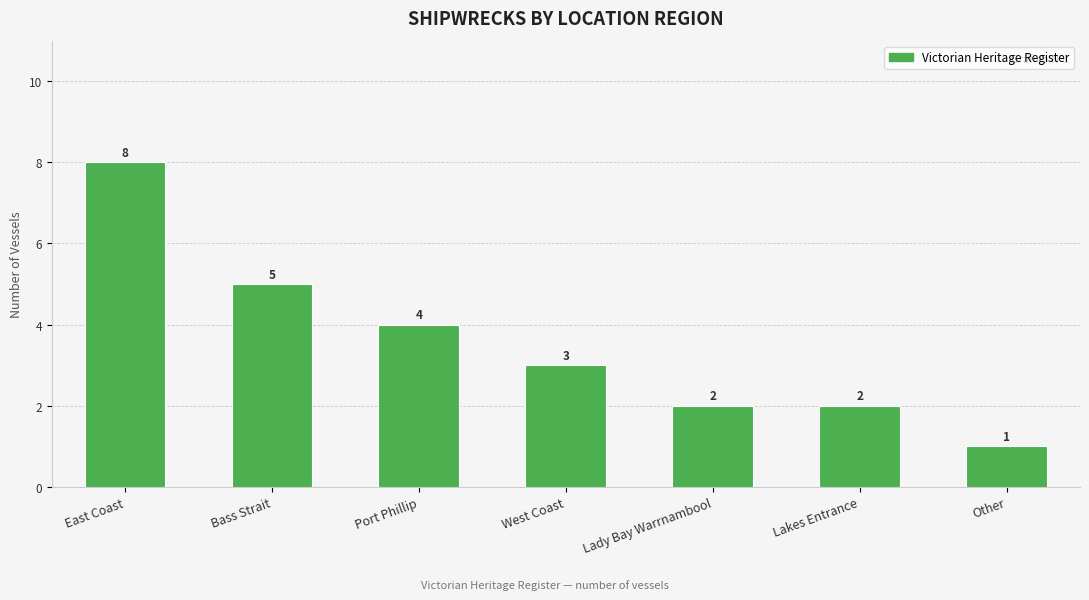

Where is the data nearest to the value 4?

Port Phillip